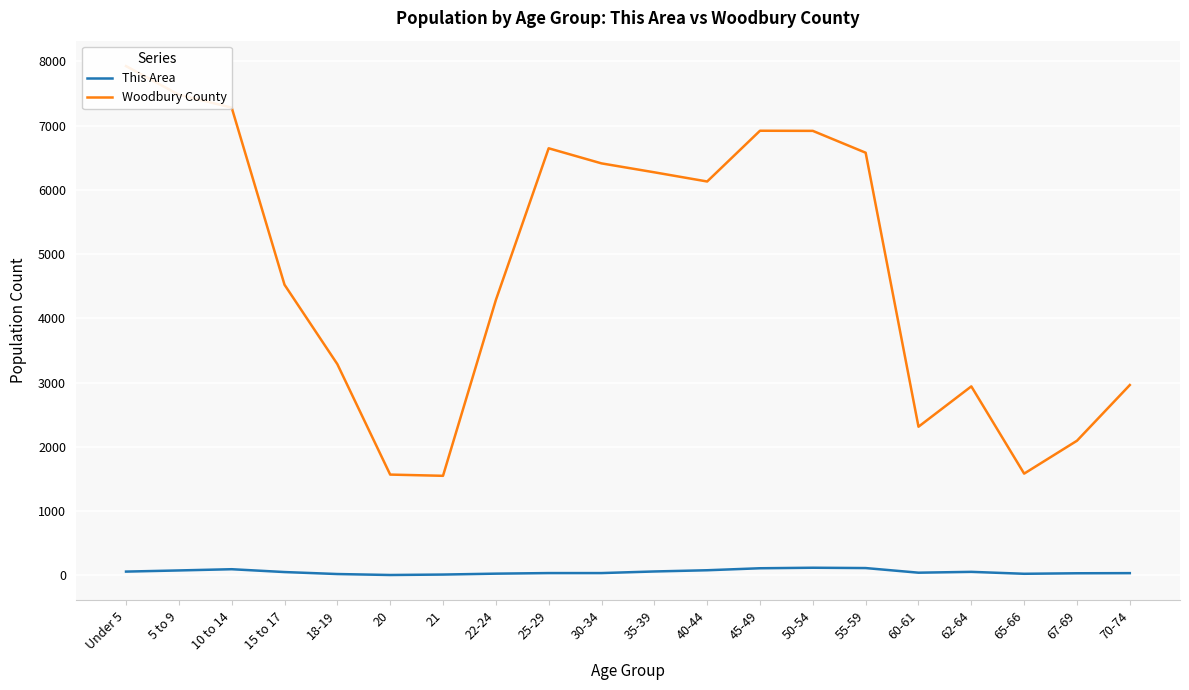

What is the value of the This Area point at the 14th from the left?

119